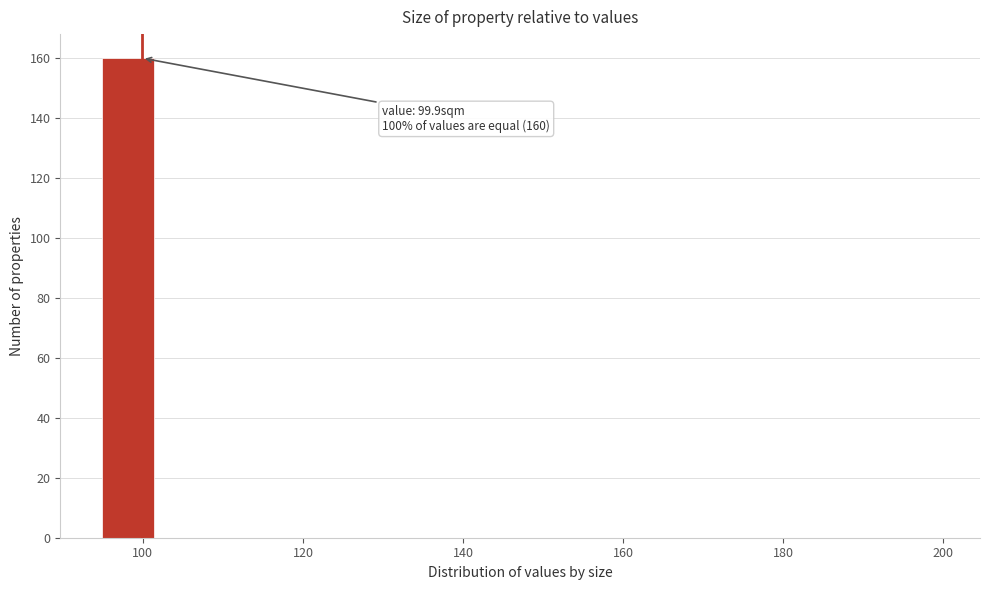

Read against the x-axis, roughly where is the centre of the tallest bar?

98